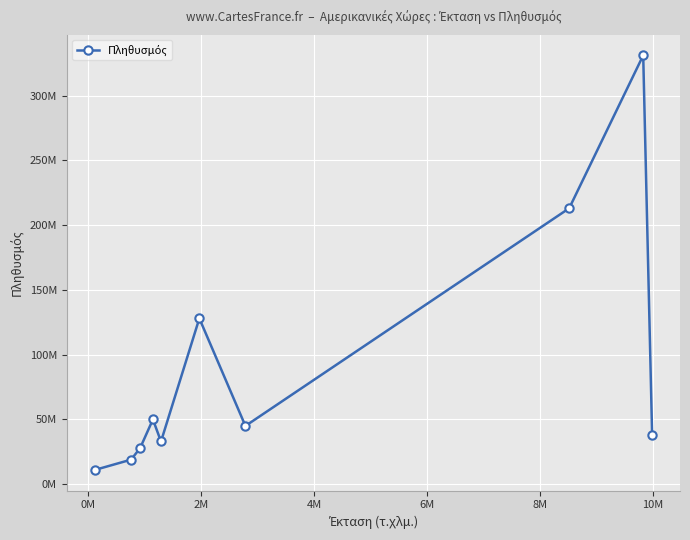

Does the chart have visible grid lines?

Yes